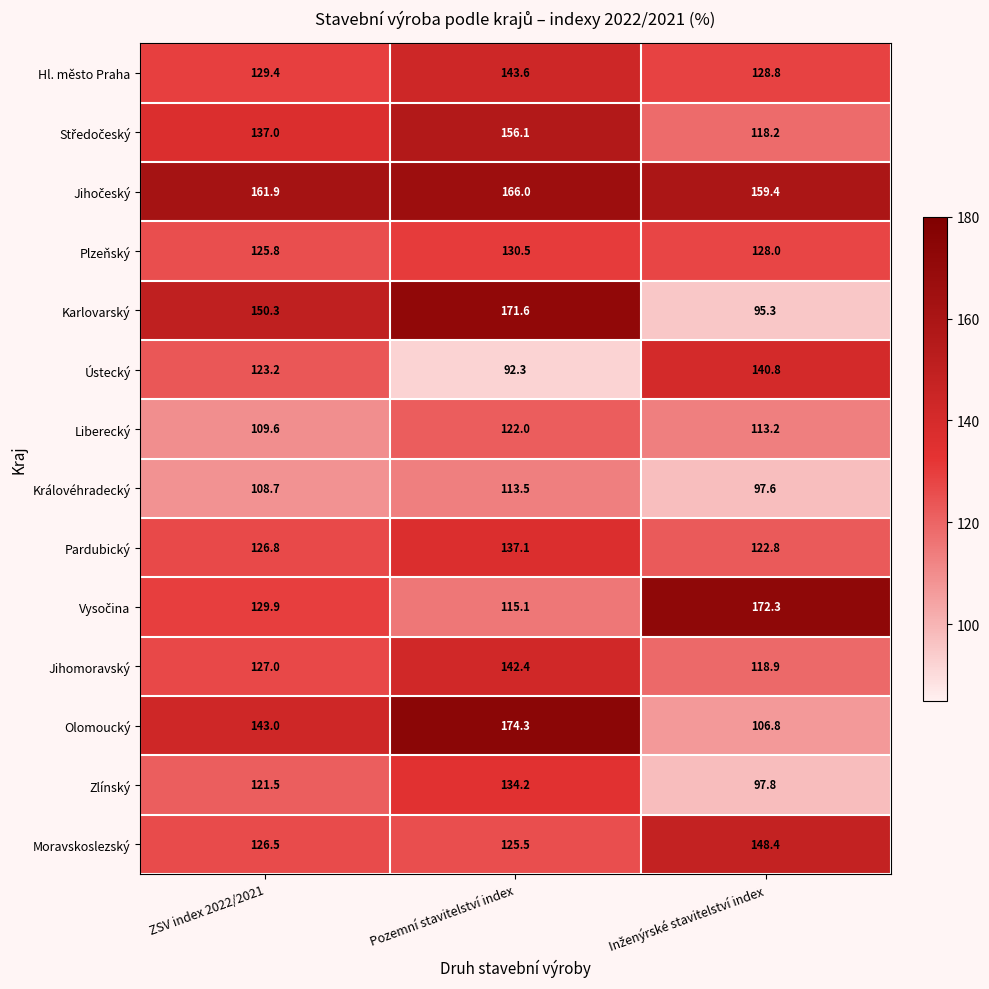

Is it true that Královéhradecký equals 108.7 at ZSV index 2022/2021?

True